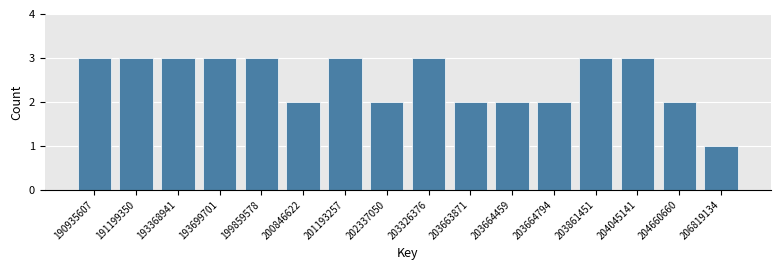

Reading right to left, what are all the values shown in this chart?

1	2	3	3	2	2	2	3	2	3	2	3	3	3	3	3